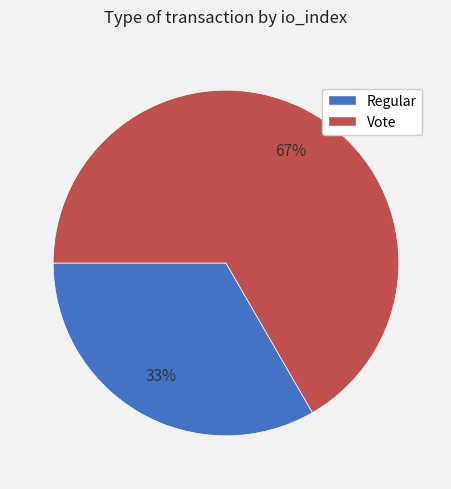

To the nearest percent, what is the combined percentage of Regular and Vote?

100%